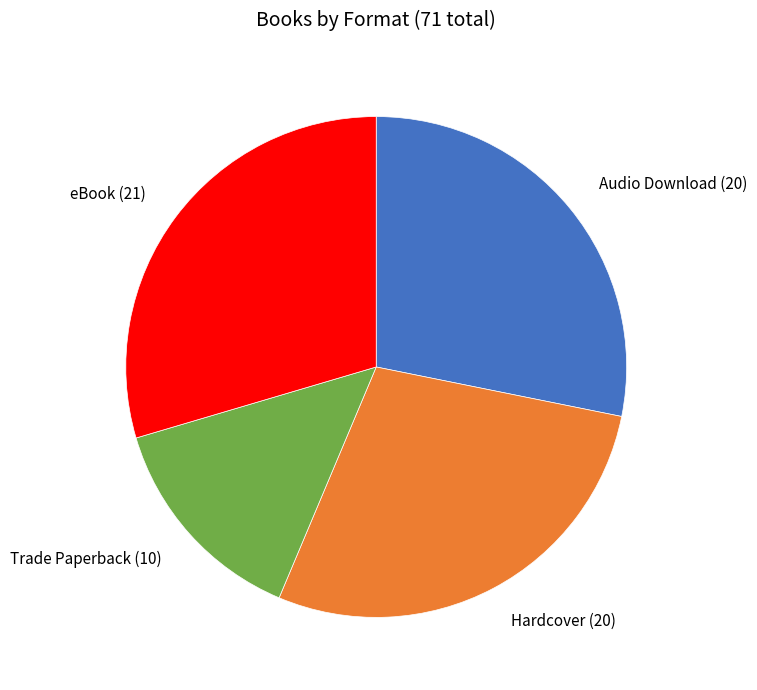

Which has a higher value, Audio Download or eBook?

eBook